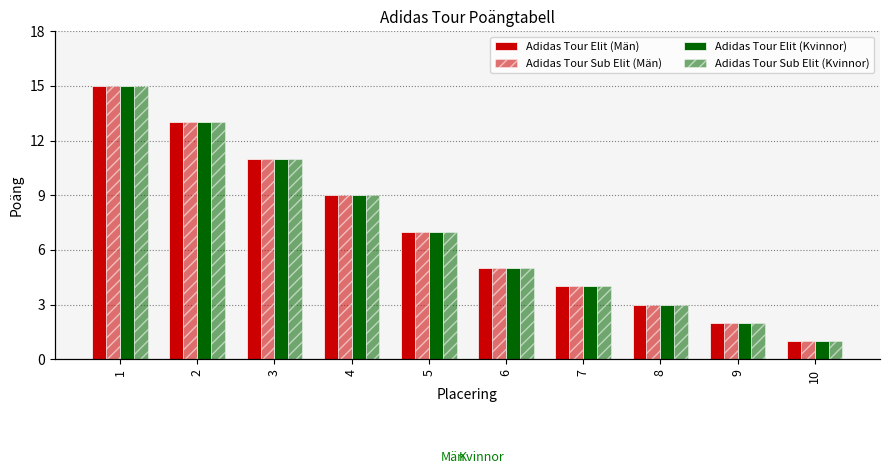

At which label does Adidas Tour Sub Elit (Kvinnor) reach its minimum?

10